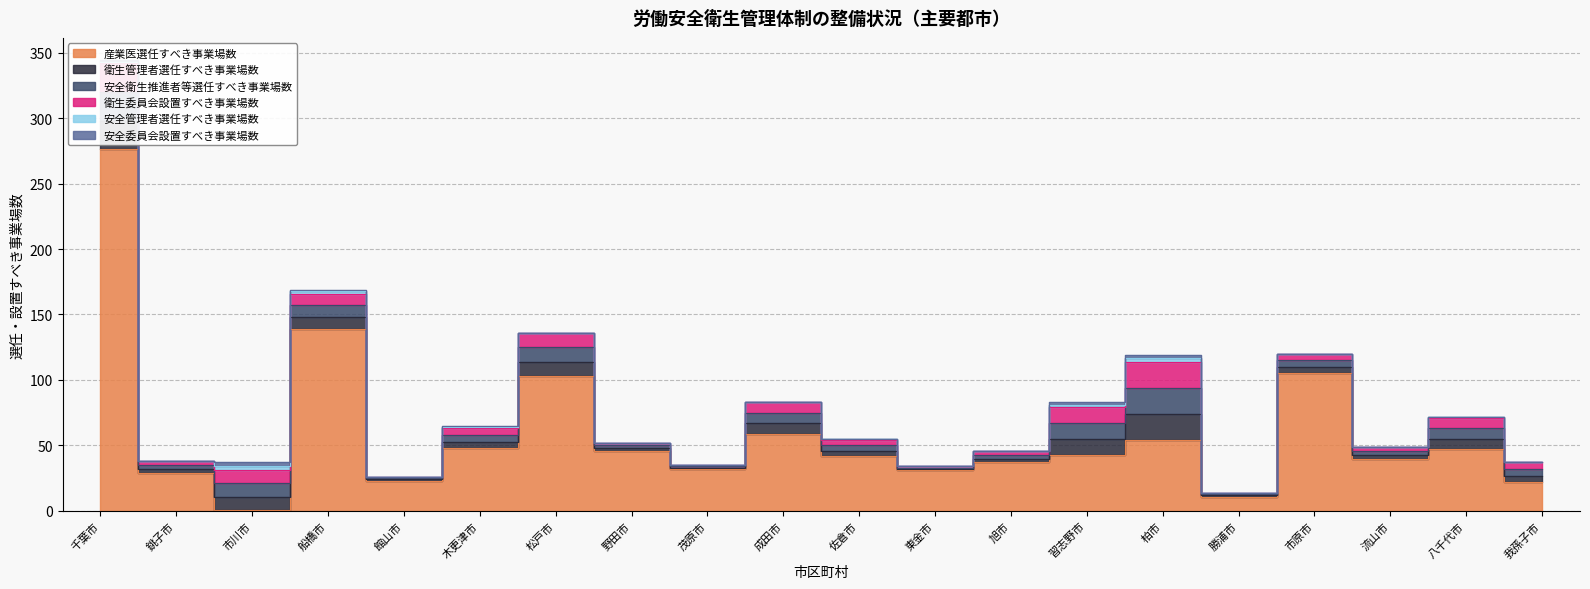

How many data points in 安全衛生推進者等選任すべき事業場数 are less than 5?

9